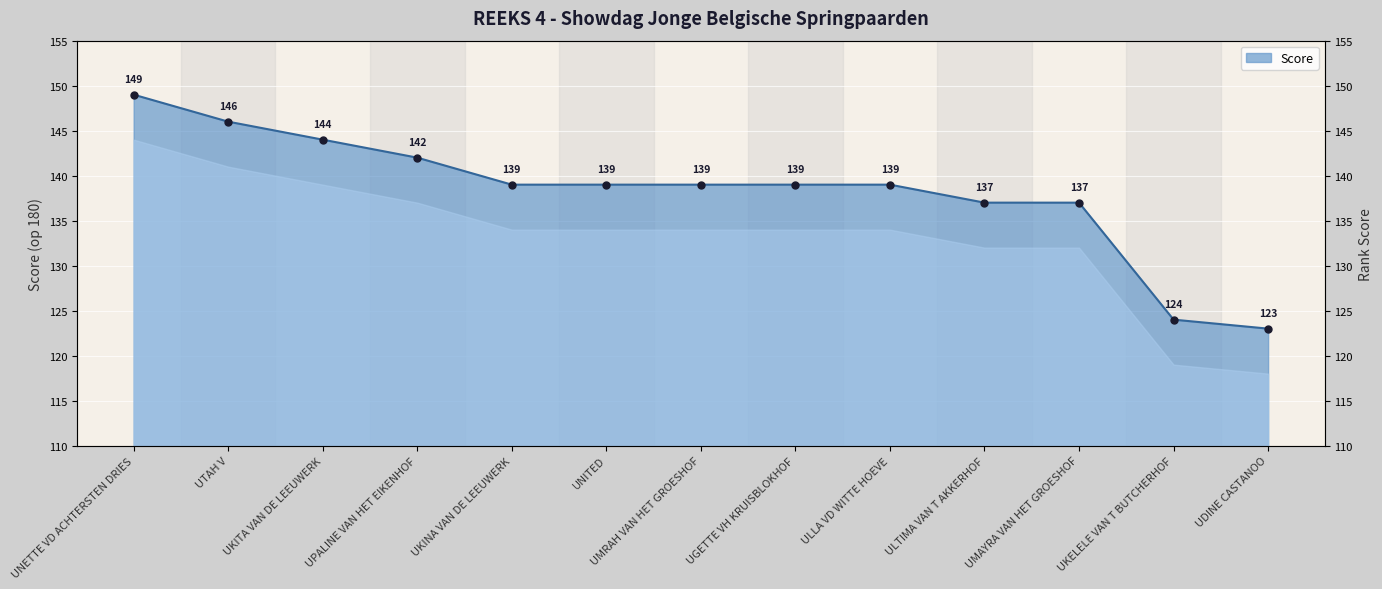

Between UKELELE VAN T BUTCHERHOF and UKINA VAN DE LEEUWERK, which is larger?

UKINA VAN DE LEEUWERK